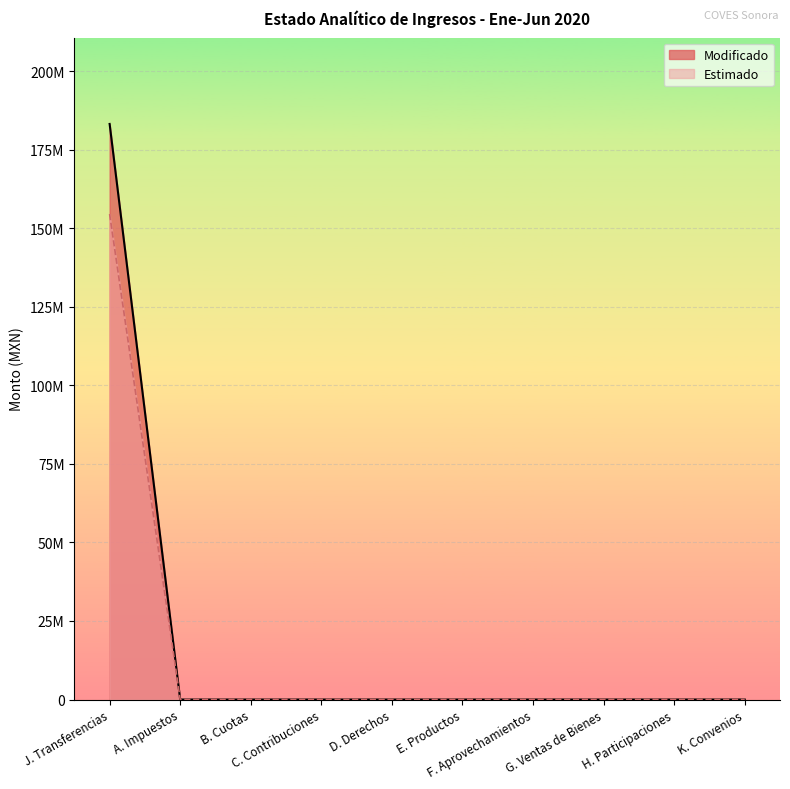

How many data points does each series have?

10